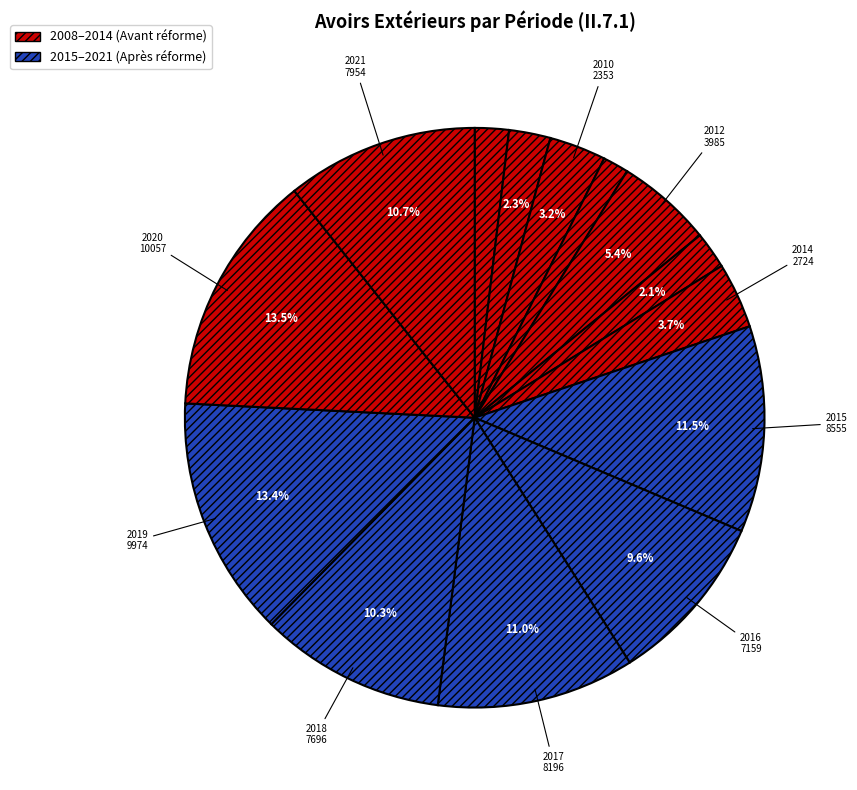

Is there a majority slice in this chart?

No